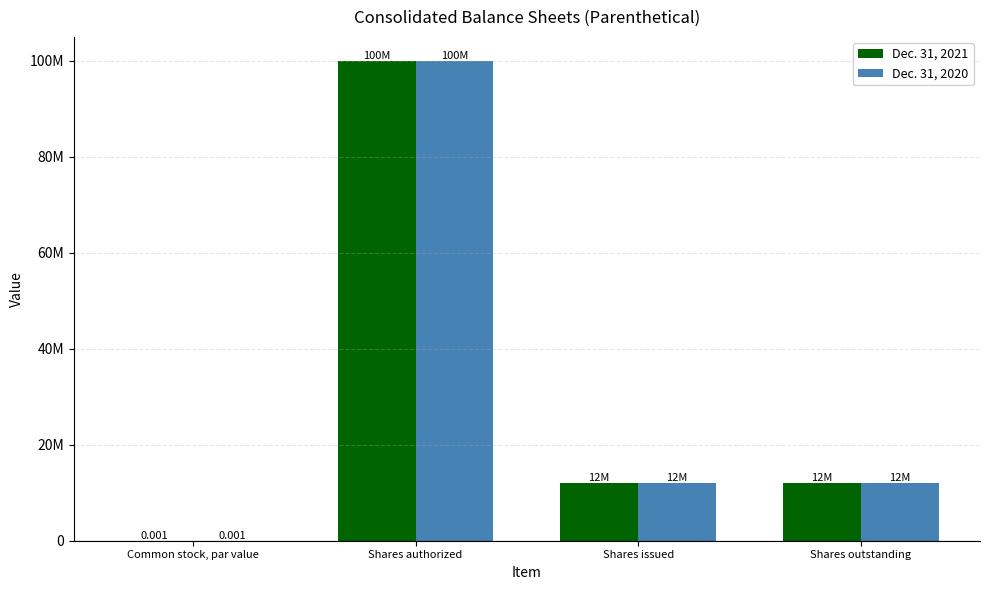

What are all the series names shown in the legend?

Dec. 31, 2021, Dec. 31, 2020